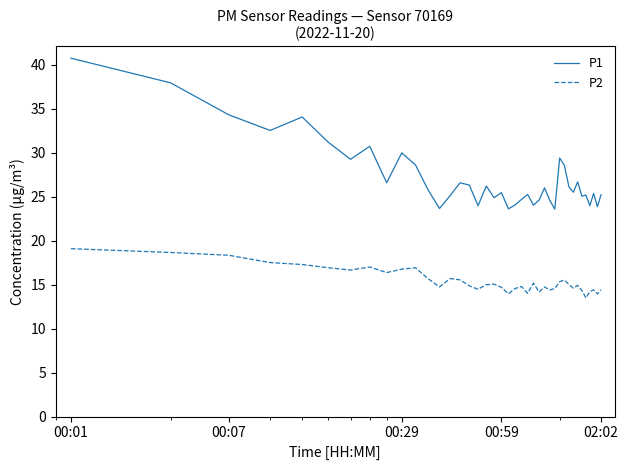

Does the chart display data point markers on the line(s)?

No